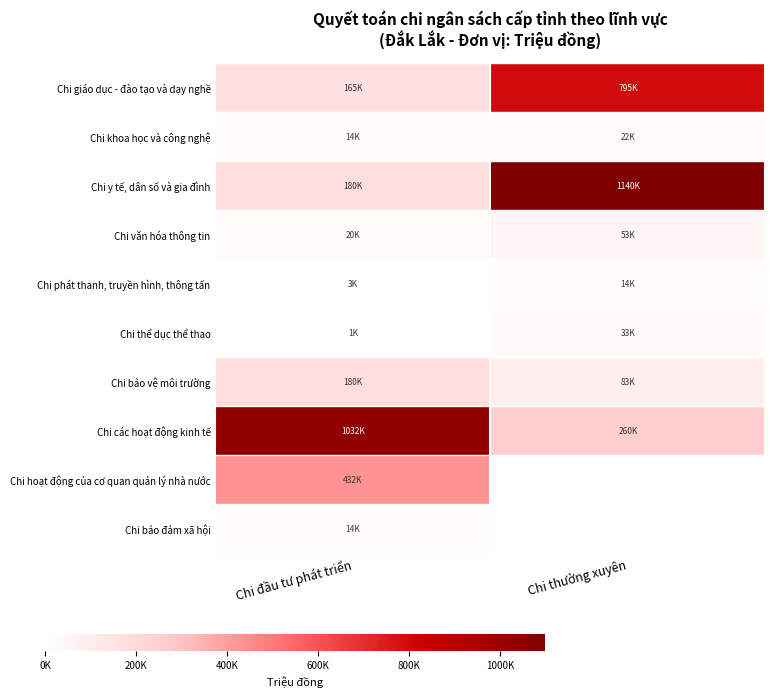

At how many categories does at least one series exceed 358207?

2